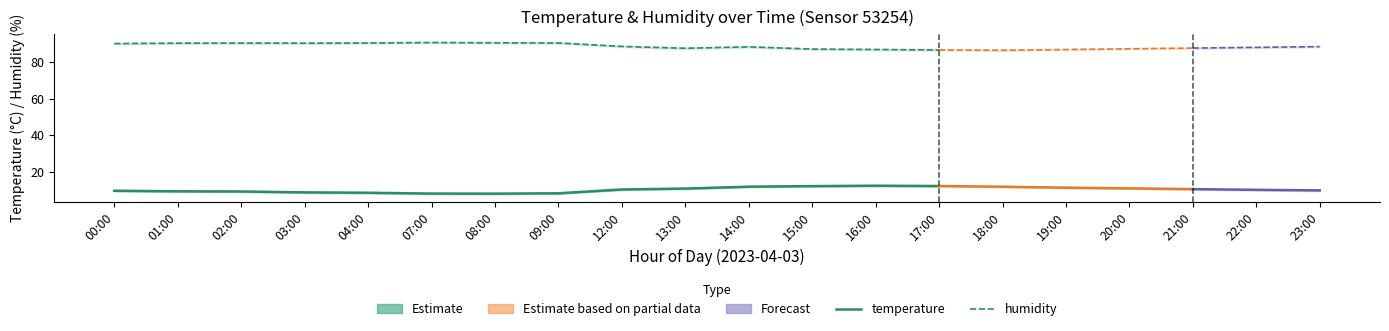

True or false: humidity and temperature cross at least once.

False